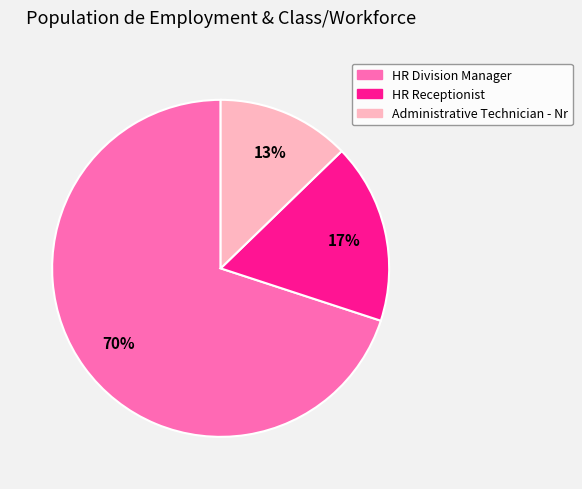

To the nearest percent, what portion does HR Receptionist represent?

17%